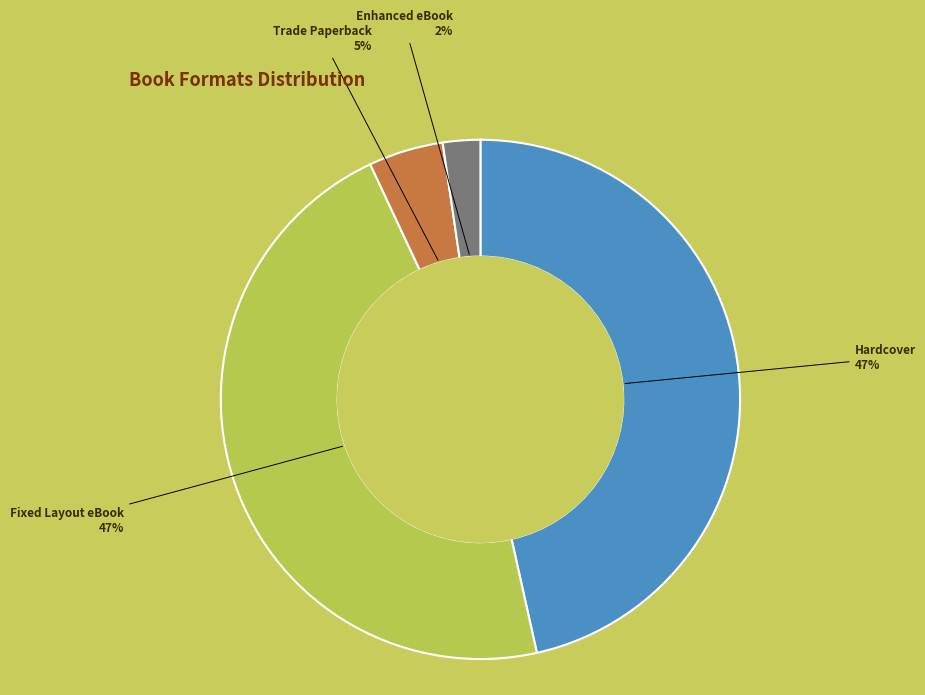

To the nearest percent, what is the average slice percentage?

25%